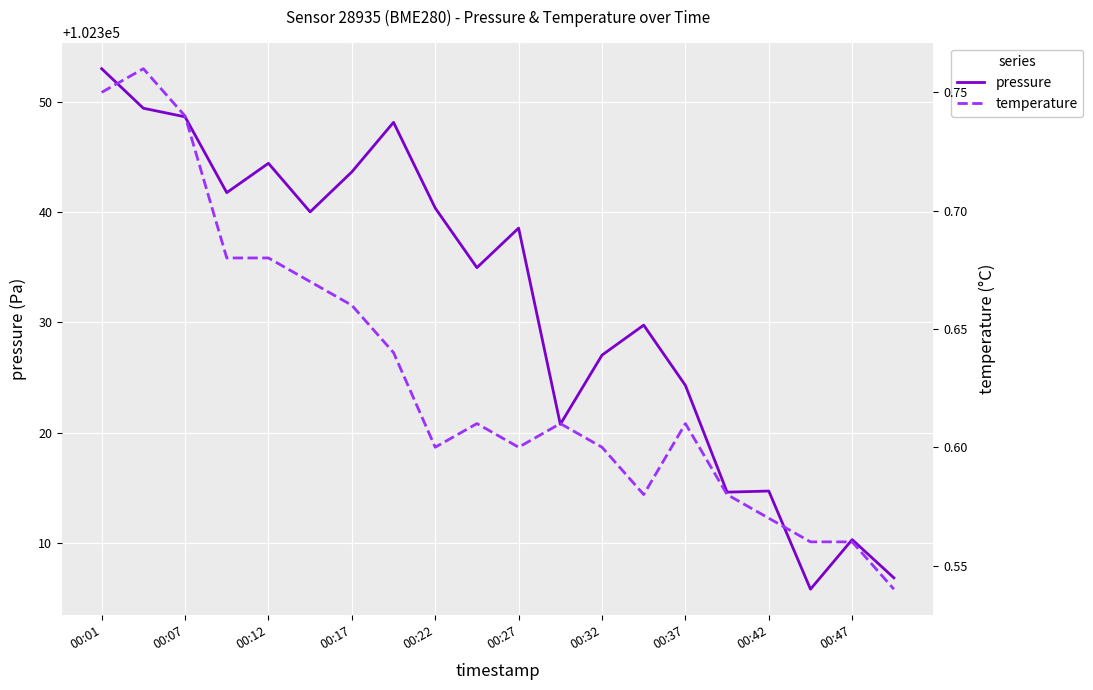

What is the lowest value of the pressure series?

102305.8